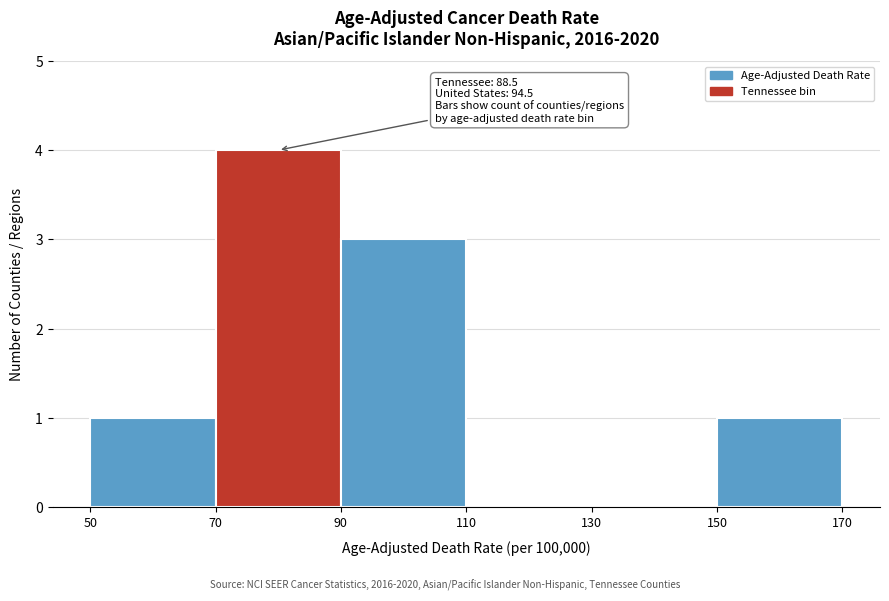

Over which range of the x-axis is the bar tallest?

70 to 90